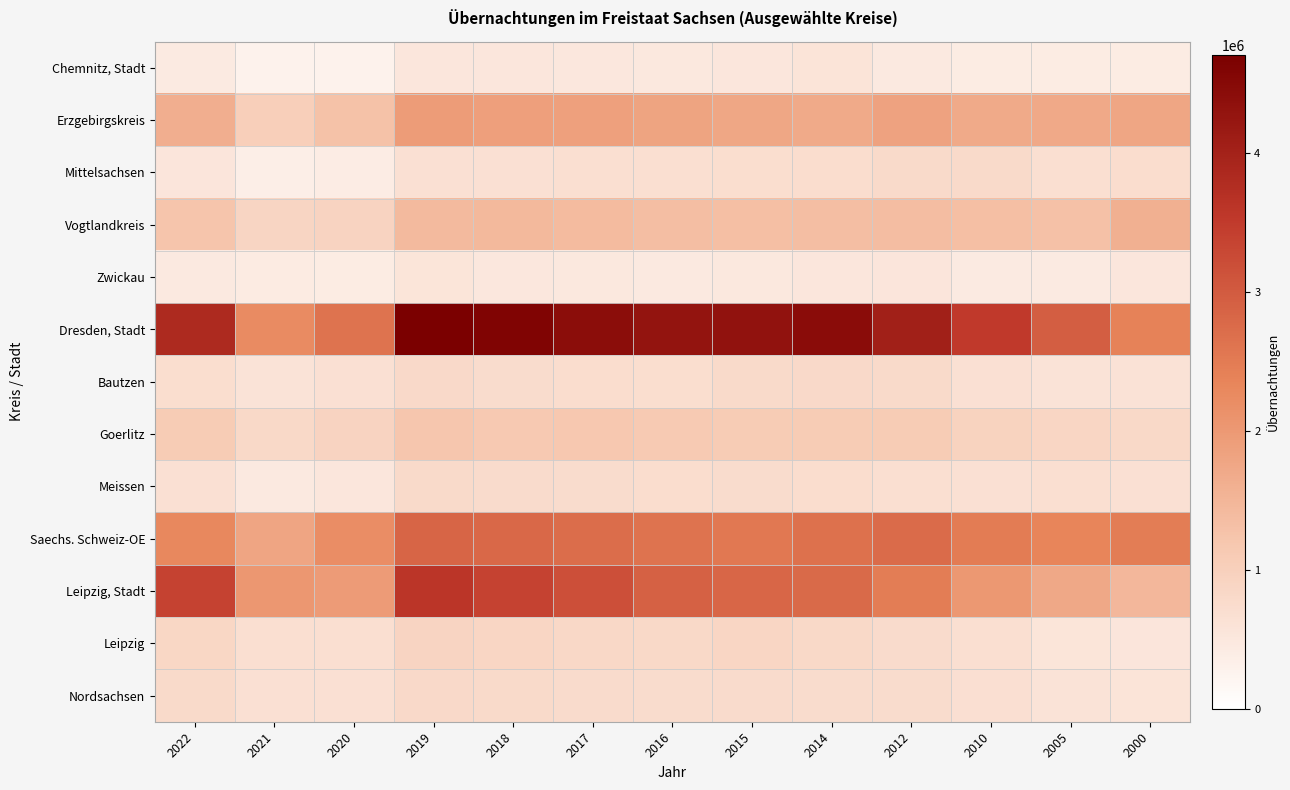

Reading left to right, extract all data points from this chart.

Chemnitz, Stadt: 2022=442714	2021=284840	2020=289898	2019=522012	2018=520996	2017=507327	2016=494018	2015=524841	2014=575870	2012=477484	2010=419254	2005=420128	2000=418386
Erzgebirgskreis: 2022=1632216	2021=1020320	2020=1278436	2019=1945773	2018=1889450	2017=1870703	2016=1817160	2015=1762123	2014=1708979	2012=1821956	2010=1700451	2005=1729298	2000=1773396
Mittelsachsen: 2022=550104	2021=363414	2020=392727	2019=655797	2018=648680	2017=684284	2016=690543	2015=715415	2014=720617	2012=780172	2010=775347	2005=691102	2000=717659
Vogtlandkreis: 2022=1220760	2021=886576	2020=927664	2019=1425953	2018=1443185	2017=1401764	2016=1354490	2015=1325339	2014=1347728	2012=1377736	2010=1333204	2005=1289197	2000=1583990
Zwickau: 2022=468841	2021=430352	2020=412223	2019=567129	2018=514743	2017=485819	2016=477669	2015=494885	2014=531654	2012=543162	2010=447131	2005=457341	2000=522349
Dresden, Stadt: 2022=3834500	2021=2242719	2020=2612918	2019=4709886	2018=4604408	2017=4433443	2016=4273074	2015=4308631	2014=4441896	2012=4037023	2010=3531664	2005=2949215	2000=2406397
Bautzen: 2022=706804	2021=597502	2020=646434	2019=805093	2018=749466	2017=724953	2016=710056	2015=781870	2014=792128	2012=784728	2010=646890	2005=606795	2000=607679
Goerlitz: 2022=1102271	2021=815907	2020=932012	2019=1207945	2018=1144285	2017=1170346	2016=1127046	2015=1087479	2014=1085932	2012=1088878	2010=939219	2005=882760	2000=821114
Meissen: 2022=647929	2021=472737	2020=525917	2019=775151	2018=756743	2017=743330	2016=719333	2015=736985	2014=717714	2012=692010	2010=657711	2005=694869	2000=659676
Saechs. Schweiz-OE: 2022=2284344	2021=1801015	2020=2202464	2019=2833807	2018=2790744	2017=2710505	2016=2622821	2015=2541711	2014=2653339	2012=2757250	2010=2487609	2005=2352701	2000=2468076
Leipzig, Stadt: 2022=3369687	2021=2032368	2020=1959147	2019=3602857	2018=3376257	2017=3171353	2016=2899393	2015=2829824	2014=2764851	2012=2482541	2010=2023400	2005=1731109	2000=1468177
Leipzig: 2022=860490	2021=693162	2020=692326	2019=906761	2018=871799	2017=838191	2016=817380	2015=868070	2014=811381	2012=767772	2010=684295	2005=553169	2000=538408
Nordsachsen: 2022=790101	2021=655907	2020=646121	2019=792396	2018=776001	2017=771105	2016=747407	2015=755034	2014=746678	2012=744536	2010=670964	2005=592071	2000=580149